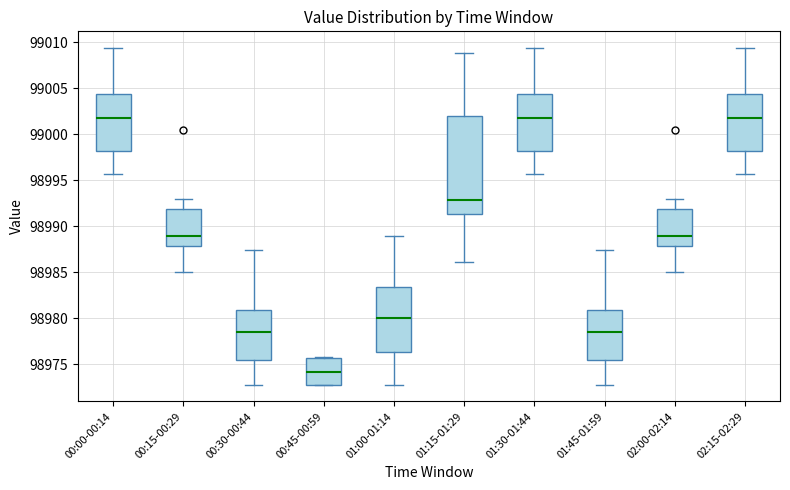

Which box's median line is the lowest?

00:45-00:59